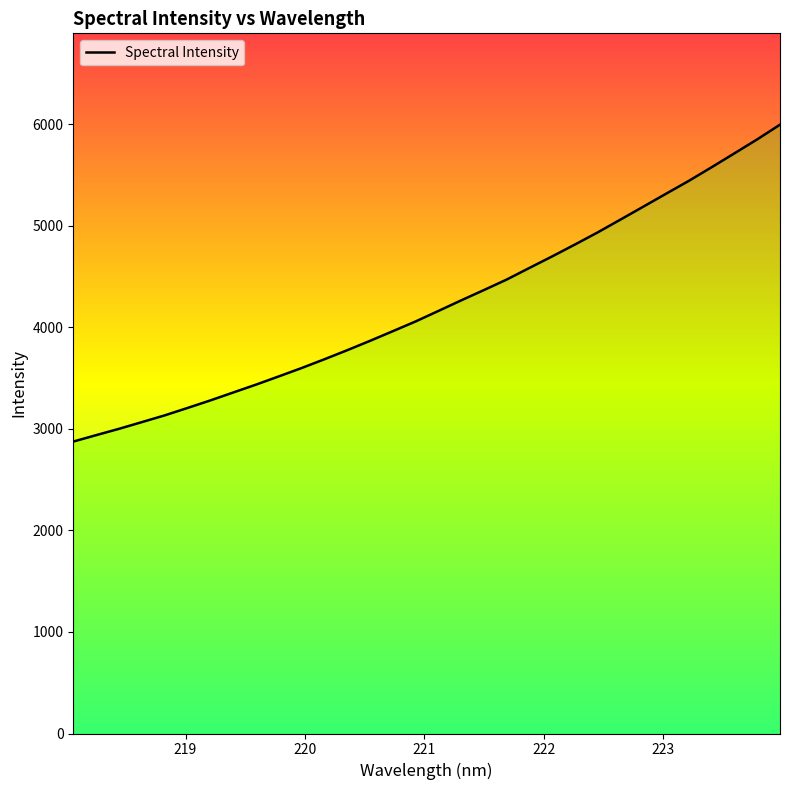

Reading left to right, transcribe all the data shown in this chart.

2873.9	2937.0	2999.2	3065.1	3131.4	3204.3	3278.5	3356.4	3433.9	3515.0	3597.2	3683.6	3772.7	3865.0	3959.9	4055.8	4159.3	4263.5	4365.2	4468.7	4583.4	4697.2	4814.2	4933.8	5059.9	5186.7	5314.2	5440.9	5575.0	5711.5	5849.1	5993.7